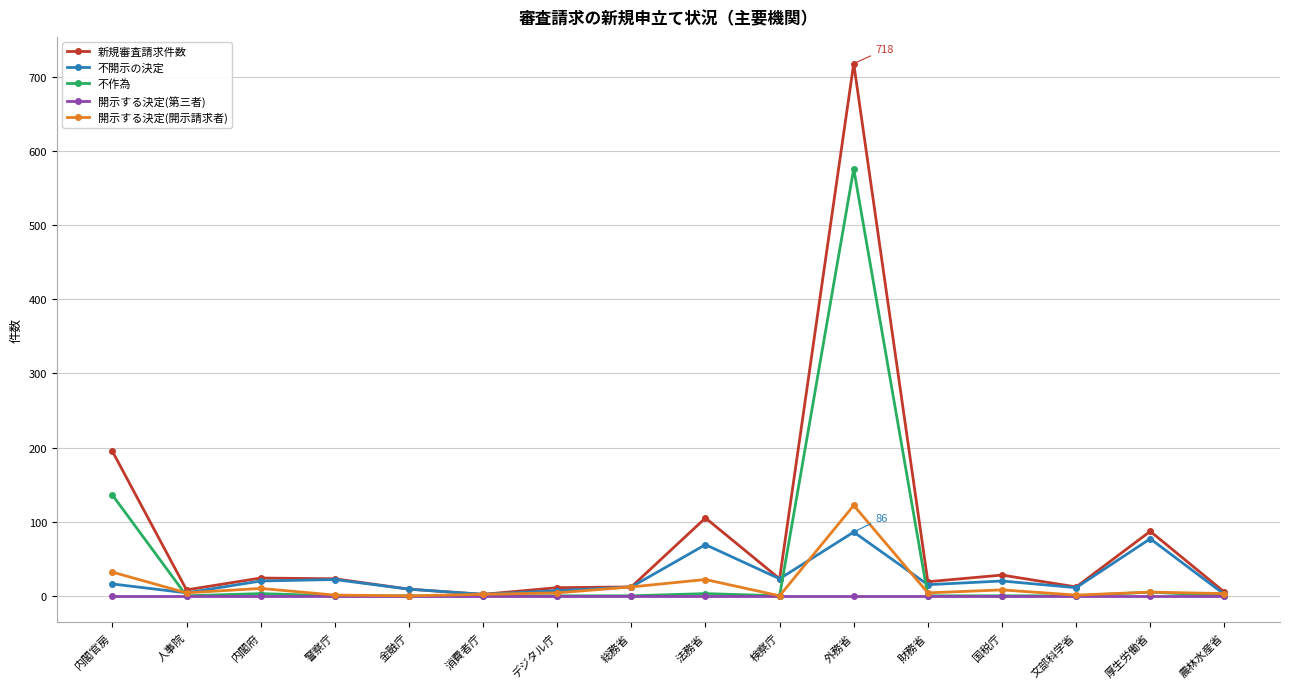

Rank the series by their maximum value, from highest to lowest.

新規審査請求件数, 不作為, 開示する決定(開示請求者), 不開示の決定, 開示する決定(第三者)